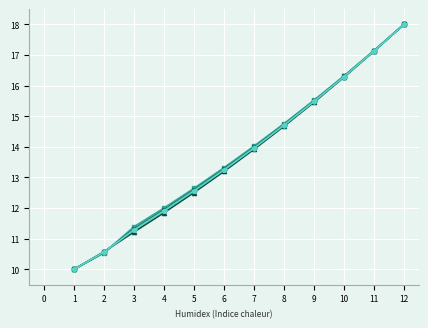

What is the total value across all series at 11?

102.8